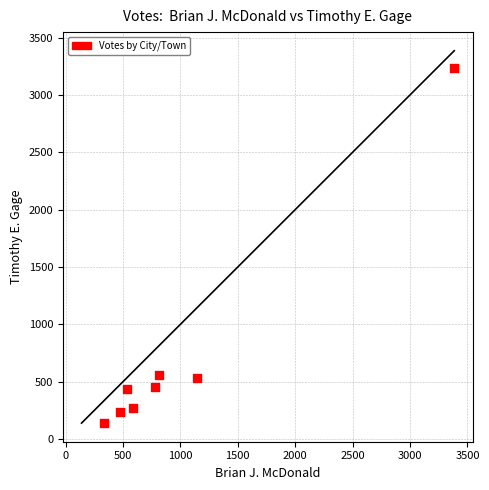

What is the average Y value?

733